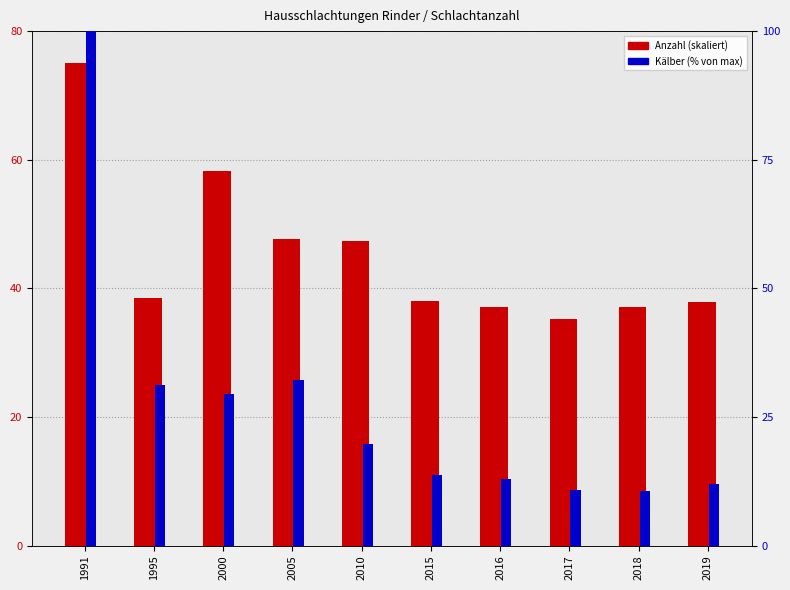

Where is Rinder insgesamt nearest to the value 55?

2000